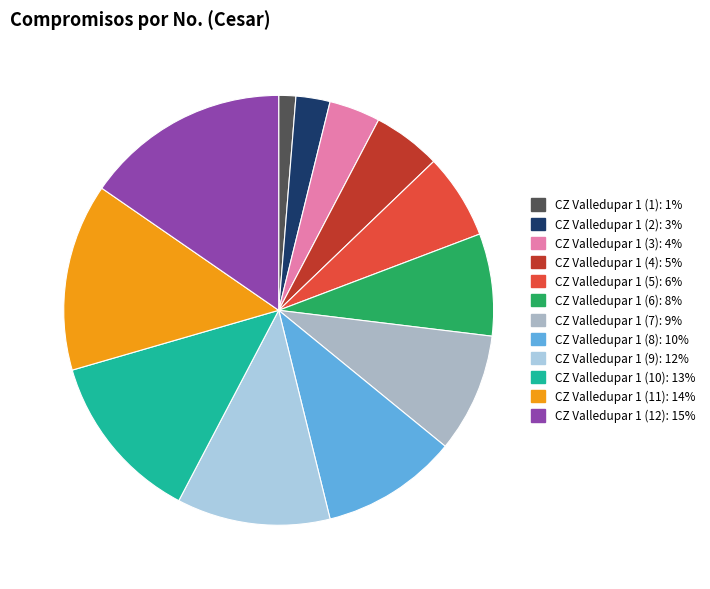

What is the ratio of the value at CZ Valledupar 1 (8) to the value at CZ Valledupar 1 (7)?

1.1